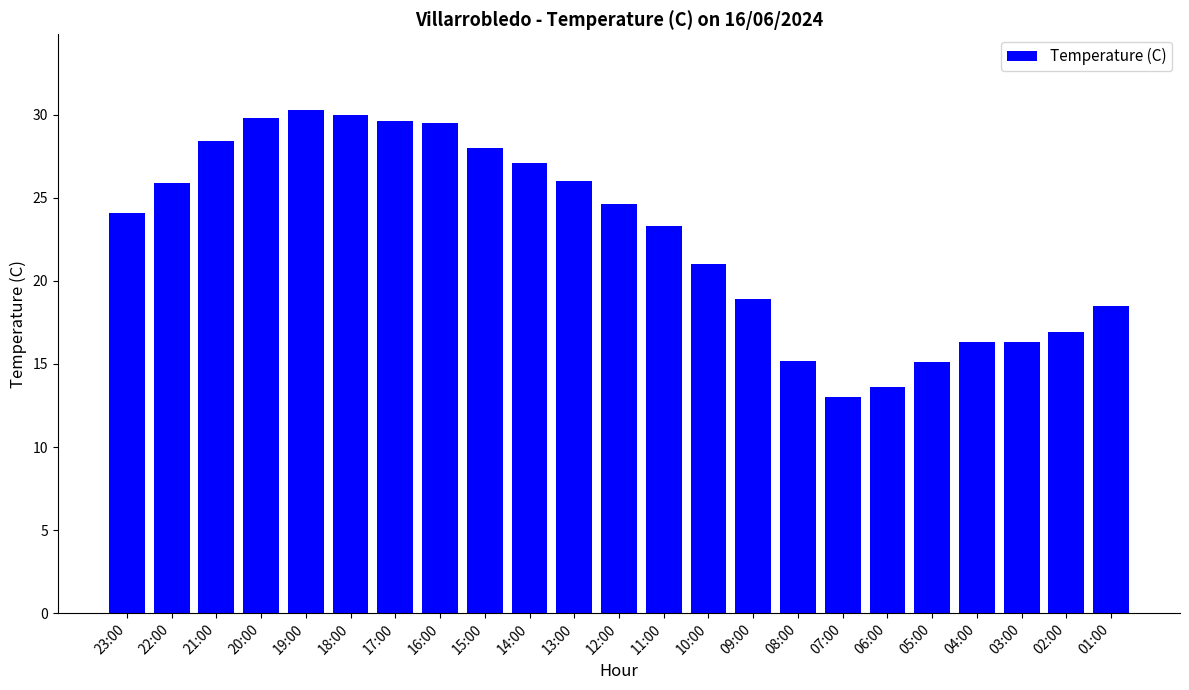

Count the number of categories in the chart.

23